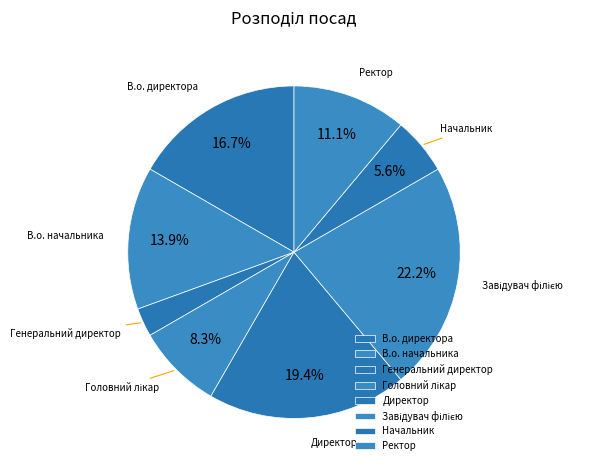

What is the ratio of the value at Начальник to the value at Директор?

0.3